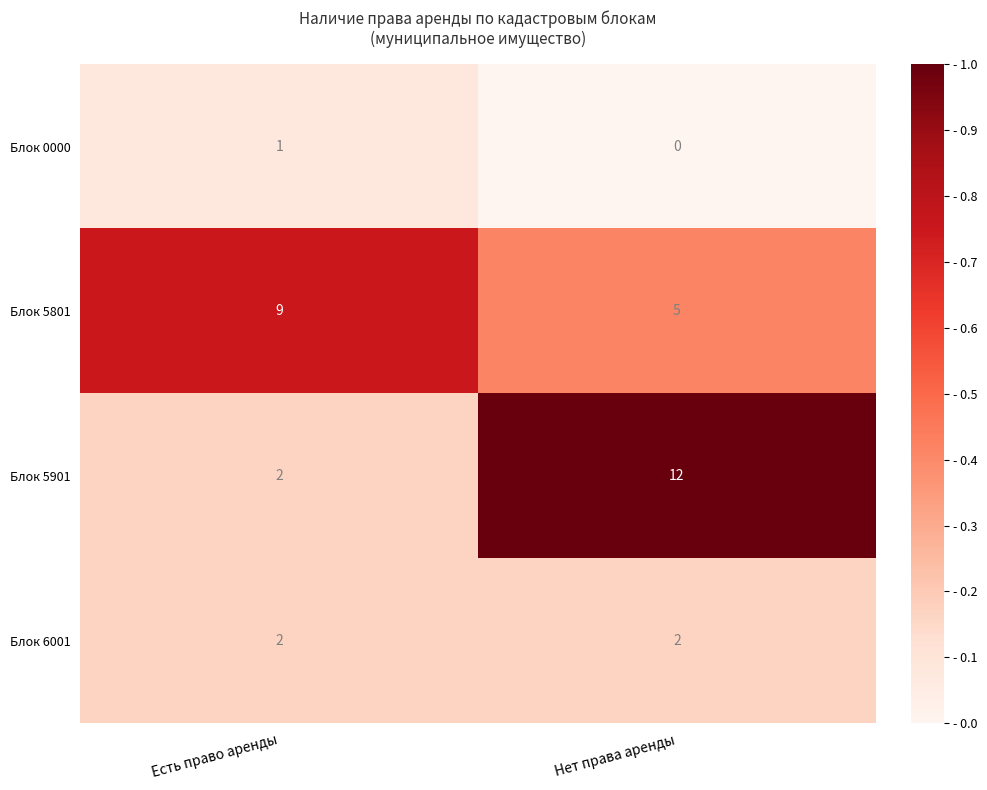

Where is Блок 0000 nearest to the value 0?

Нет права аренды